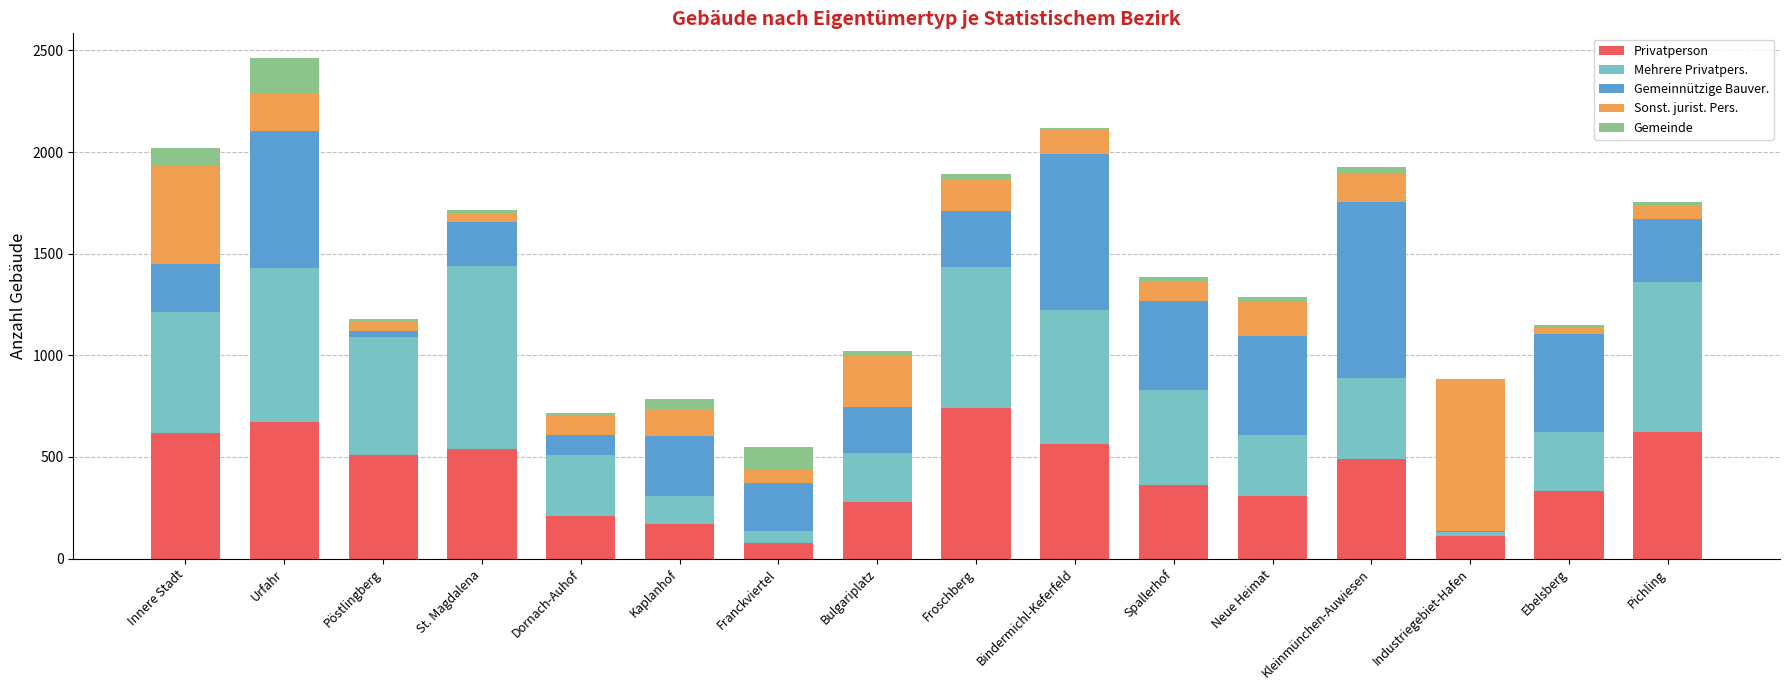

Are the bars horizontal?

No